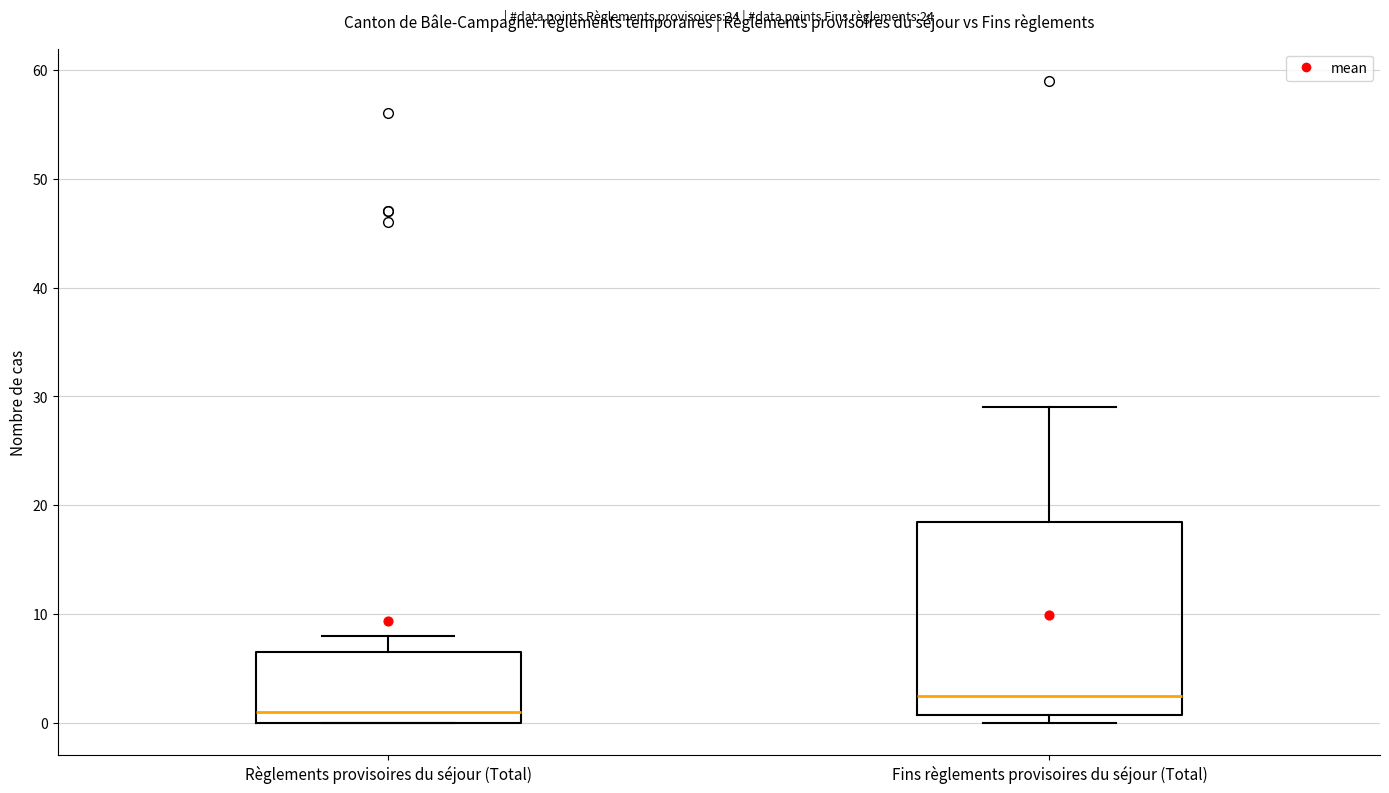

Which box has the highest median line?

Fins règlements provisoires du séjour (Total)